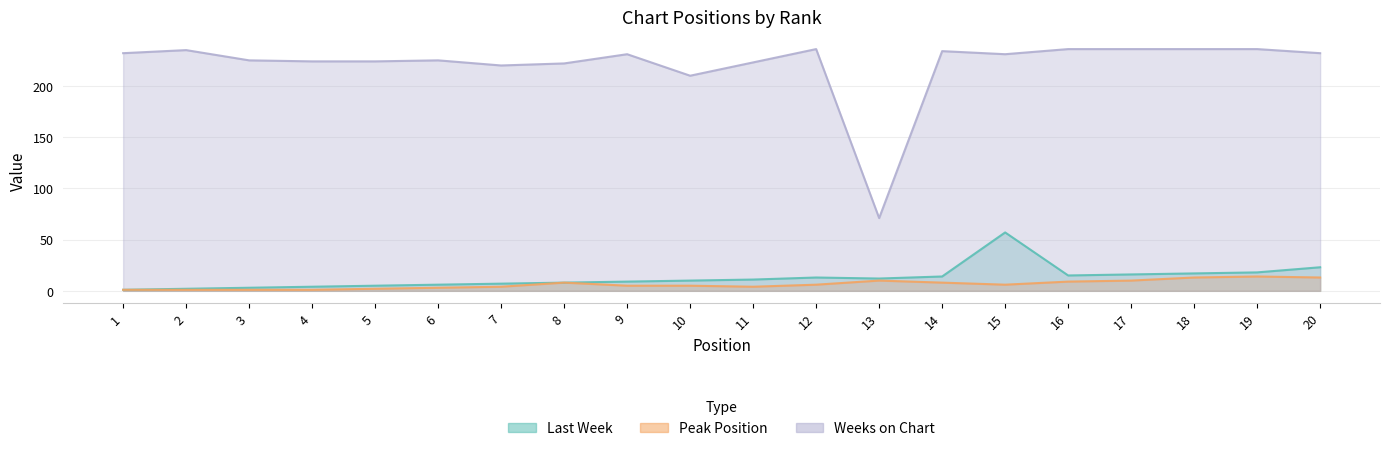

What is the average value of the Weeks on Chart series?

221